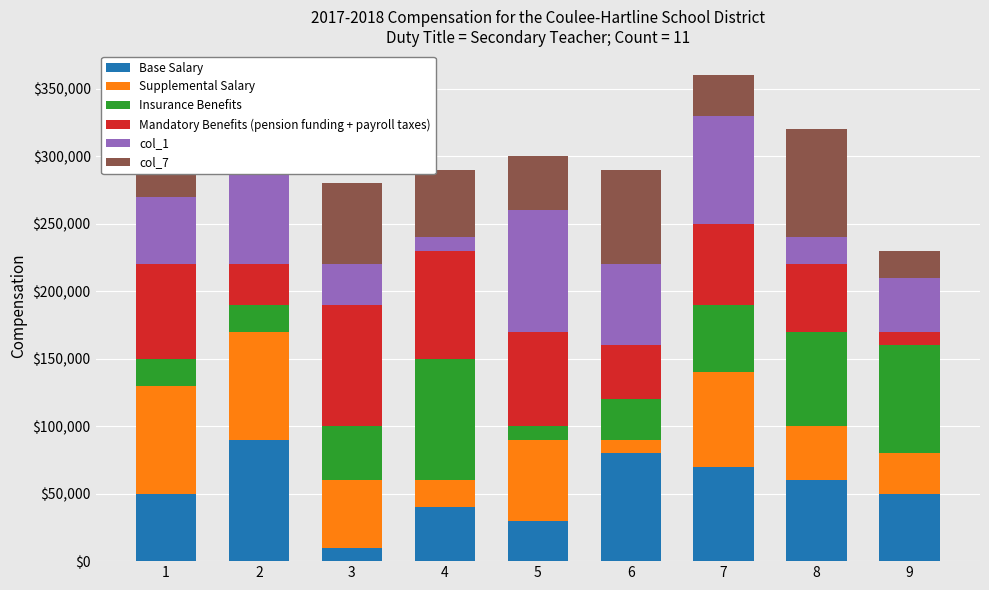

Rank the categories by col_1 value from lowest to highest.

4, 8, 3, 9, 1, 6, 2, 7, 5